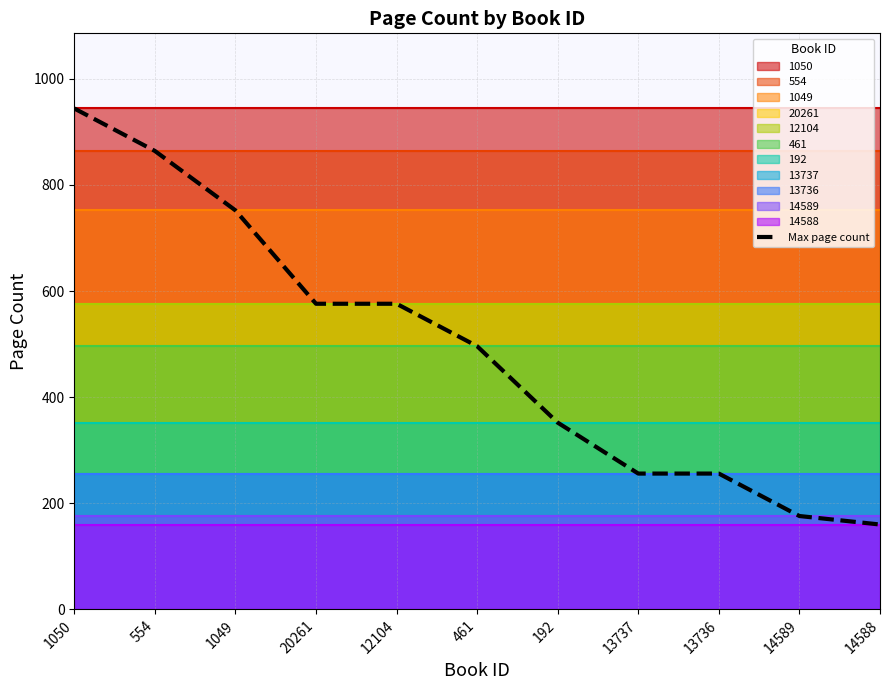

Reading left to right, transcribe all the data shown in this chart.

1050=944	554=864	1049=752	20261=576	12104=576	461=496	192=352	13737=256	13736=256	14589=176	14588=160